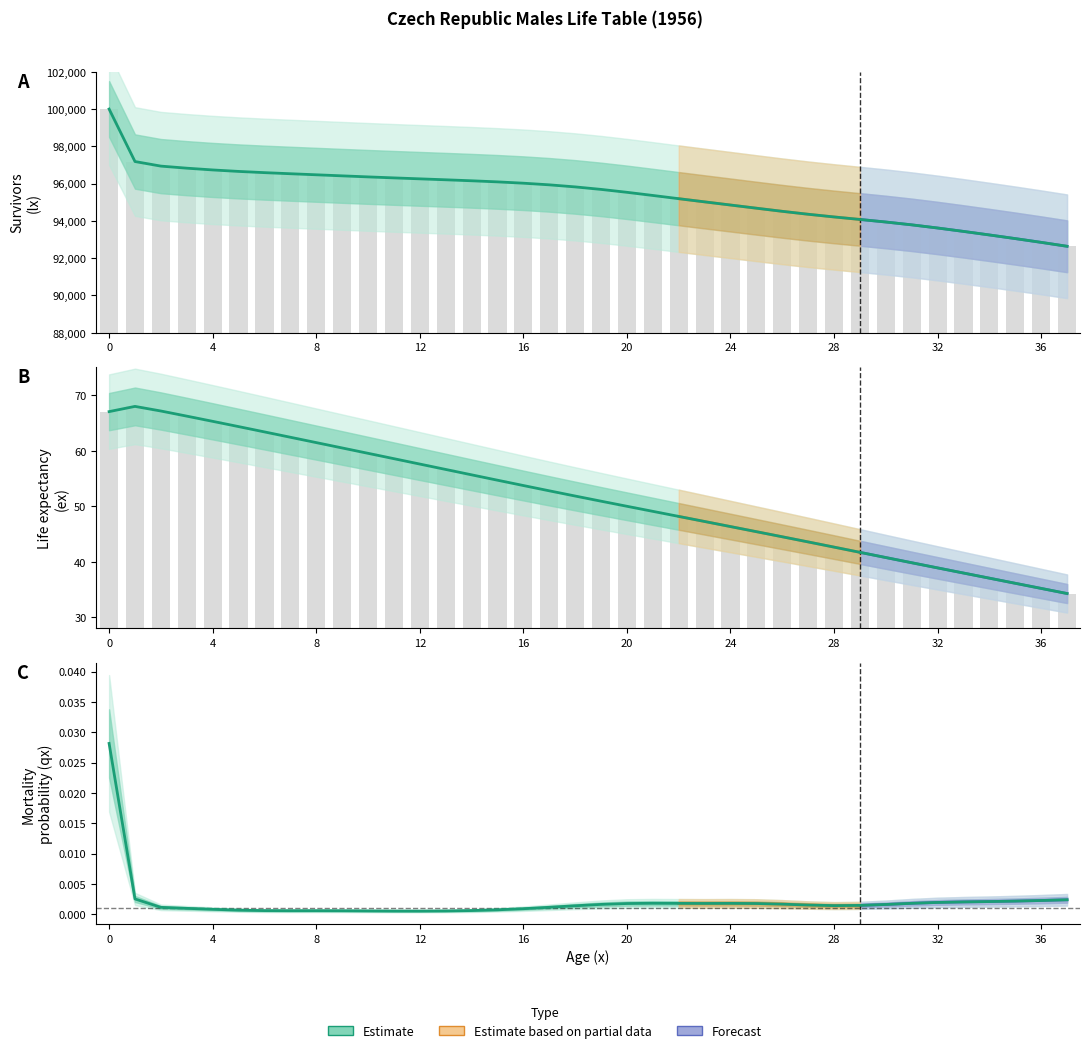

What is the difference between the maximum and minimum values in the lx series?

7360.9